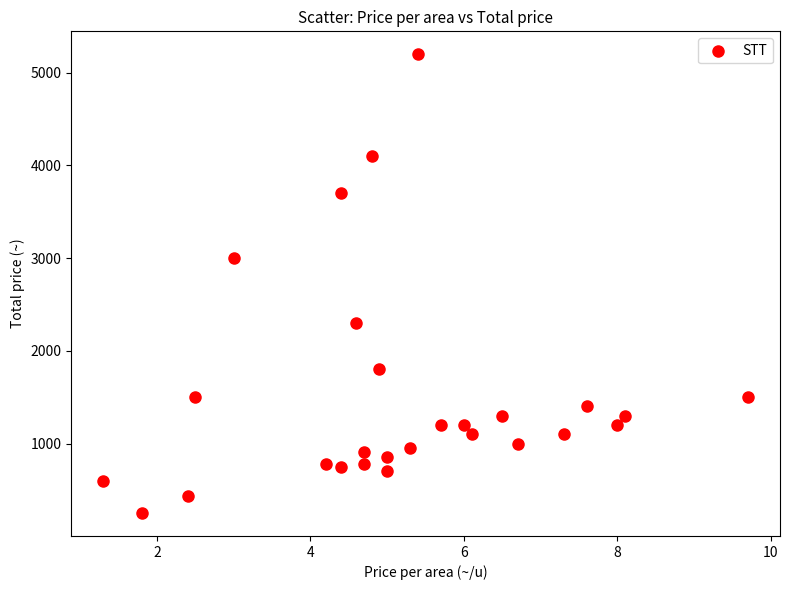

What Y value in the scatter plot is closest to 2725?

3000